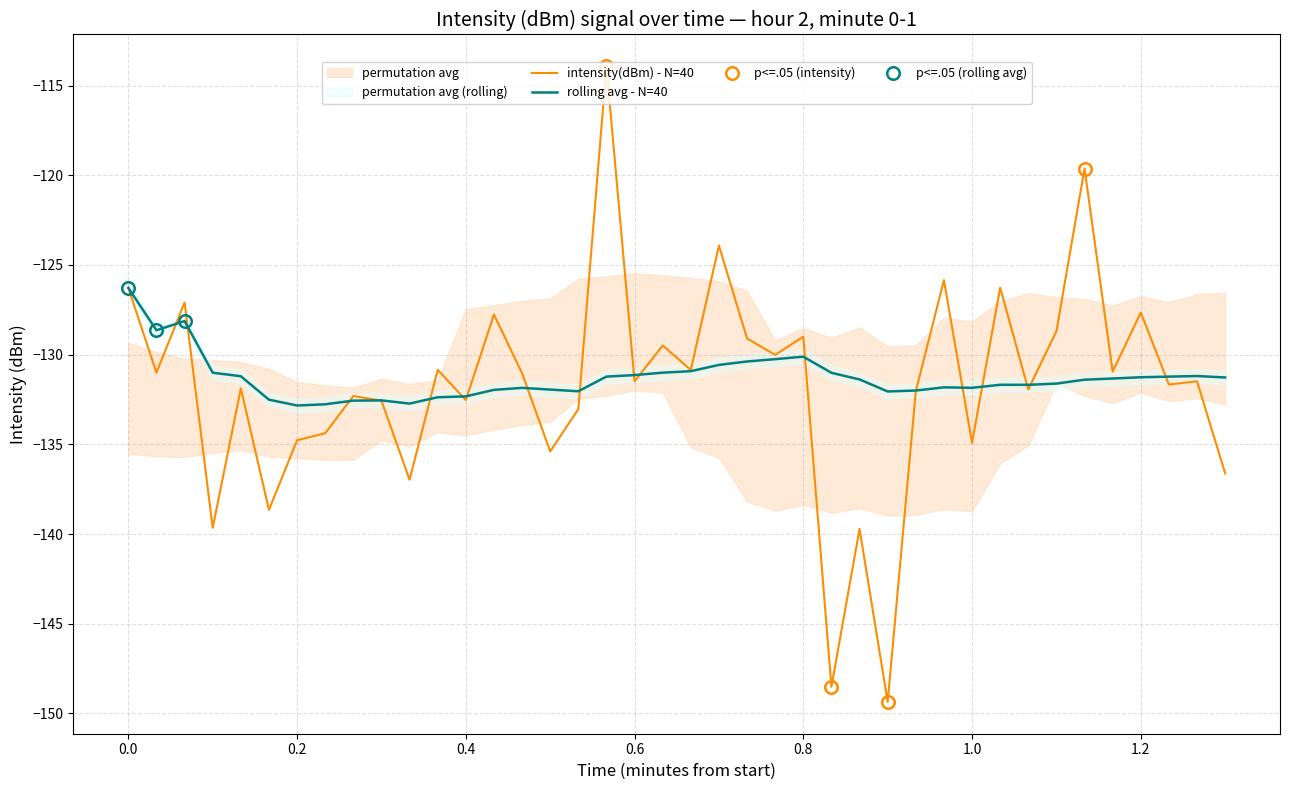

True or false: intensity(dBm) - N=40 has a value of -213.6 at 1.2.

False